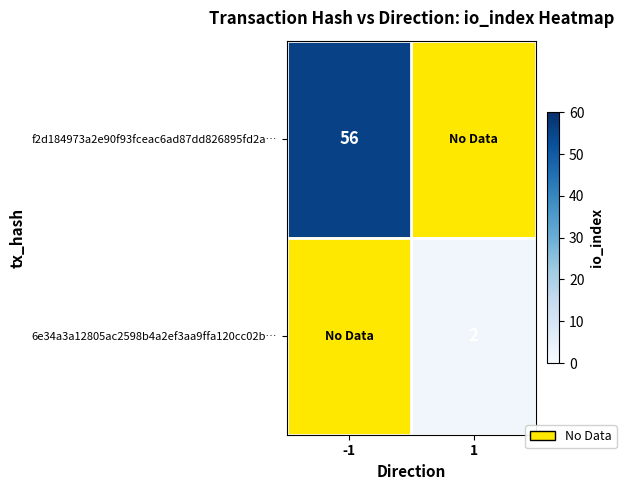

How many distinct data groups are displayed?

2